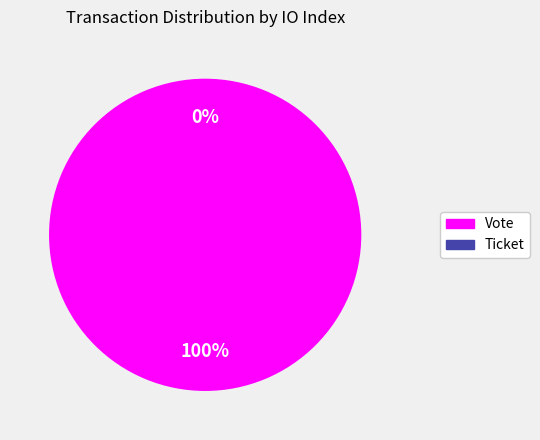

Is the sum of Ticket and Vote greater than half?

Yes